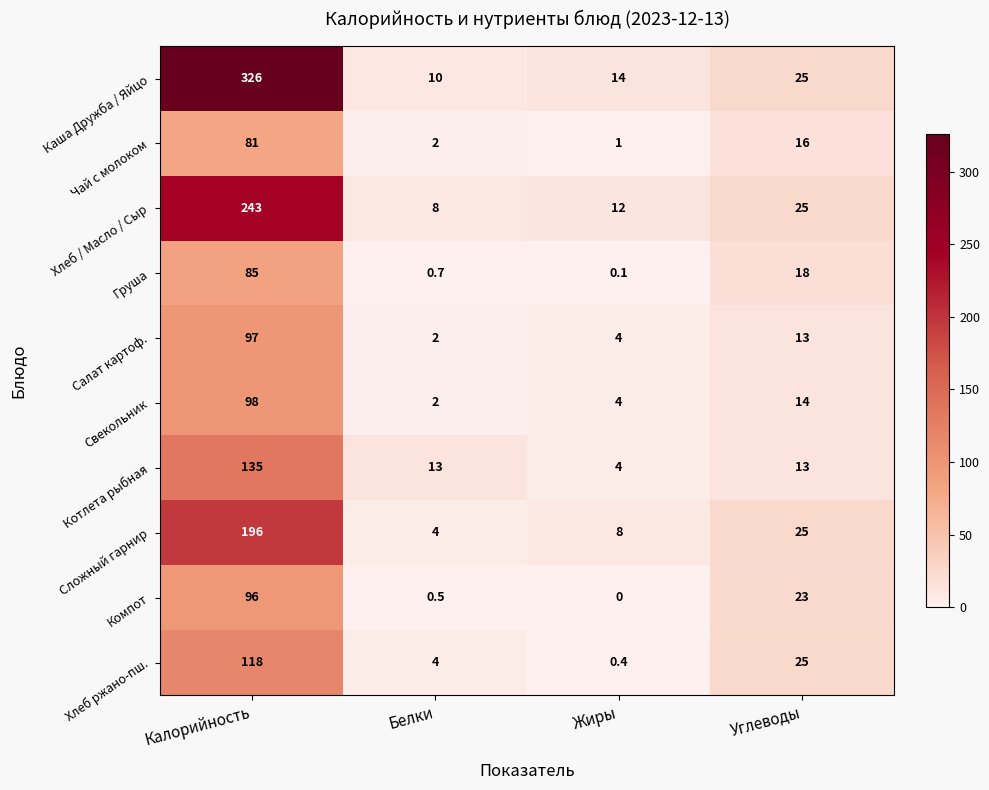

What is the spread (max minus min) of values at Калорийность?

245.0